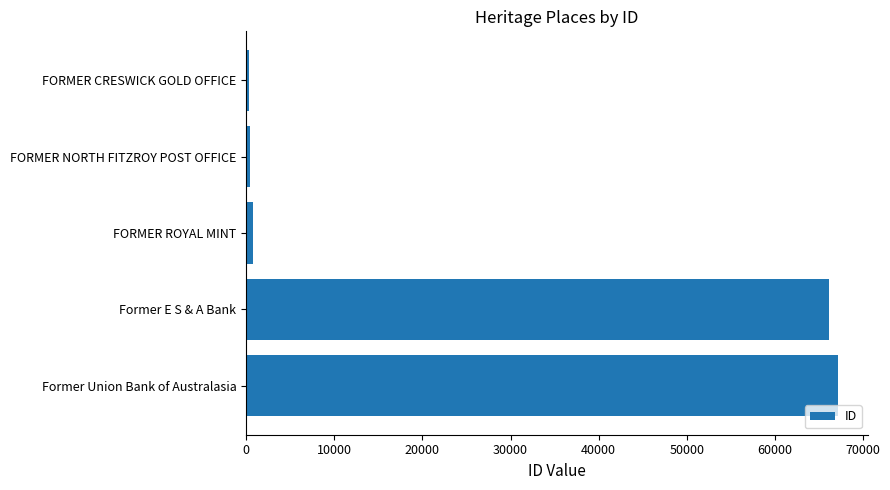

What is the difference between the maximum and minimum values?

66867